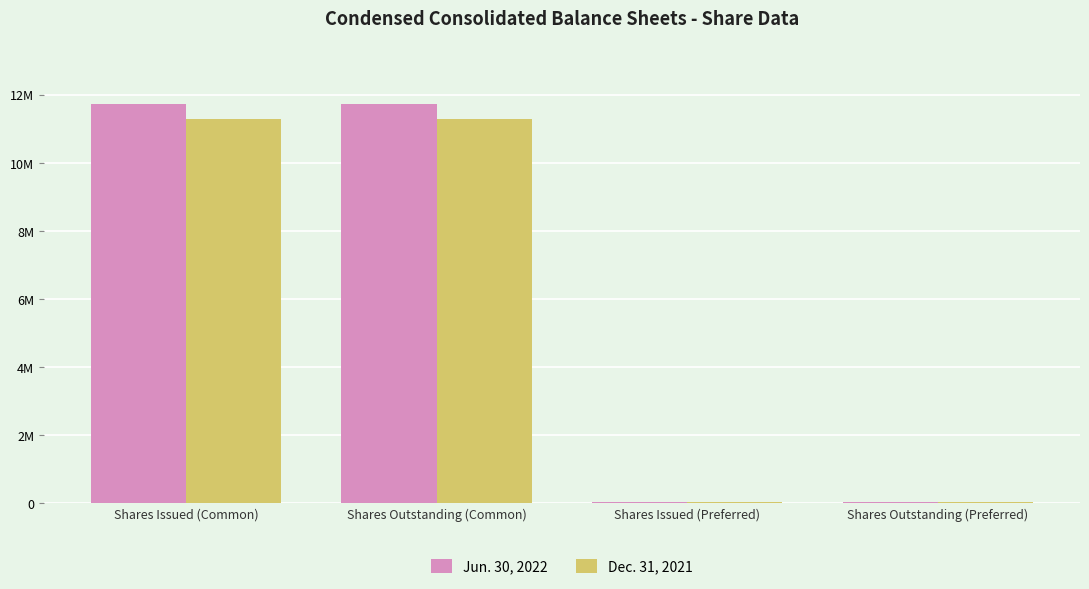

Are the bars grouped side by side (vs. stacked)?

Yes